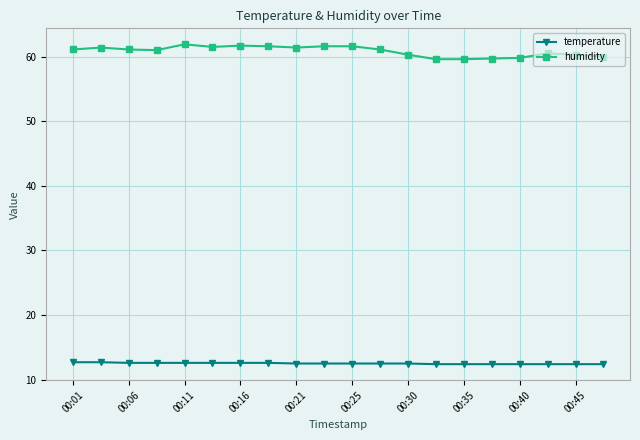

What is the difference between the maximum and minimum values in the humidity series?

2.3